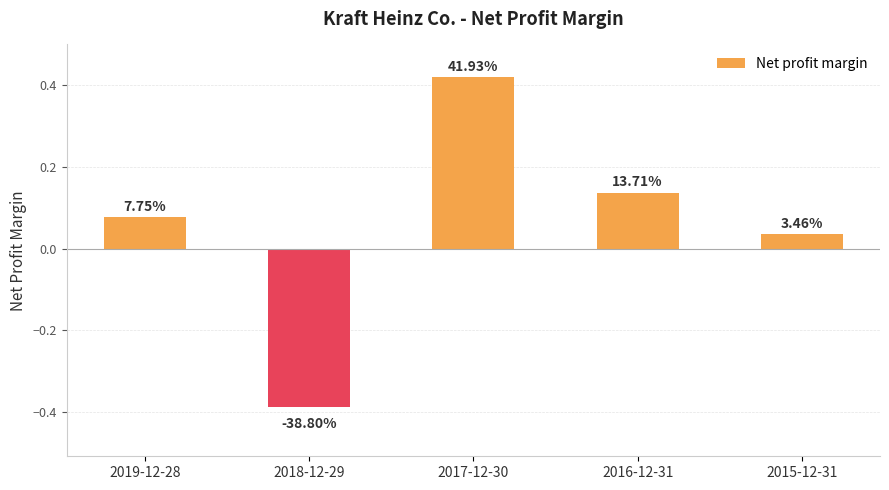

What is the label of the 2nd bar from the left?

2018-12-29